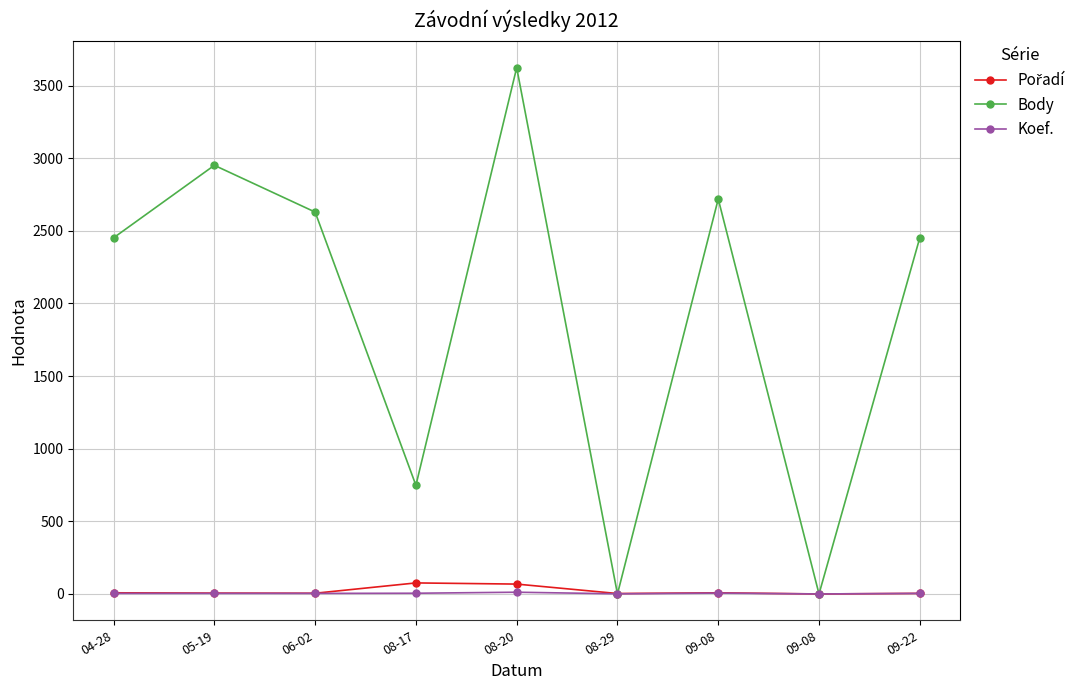

Does the chart have visible grid lines?

Yes